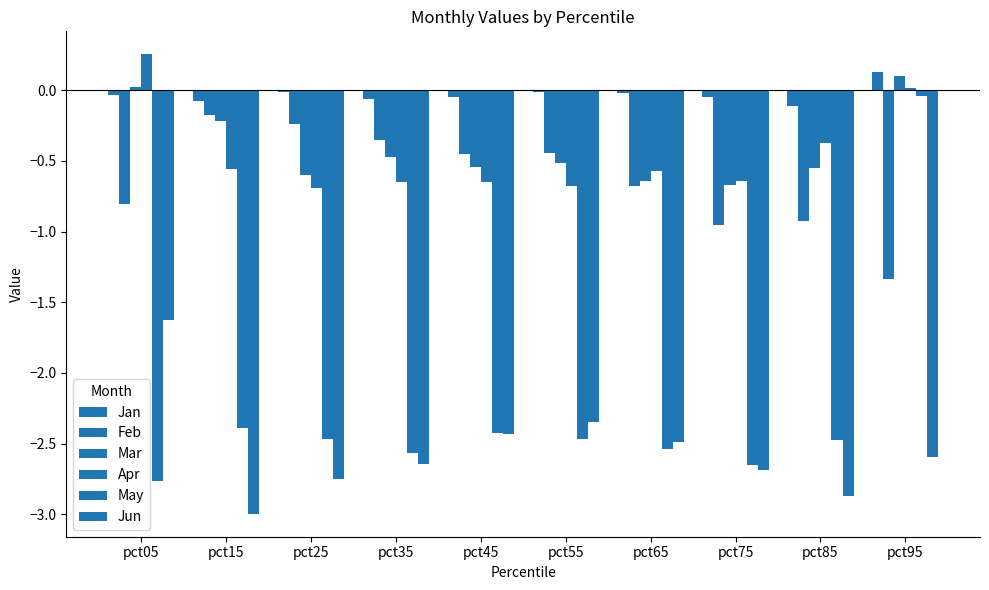

Which series has the largest total across all categories?

Jan